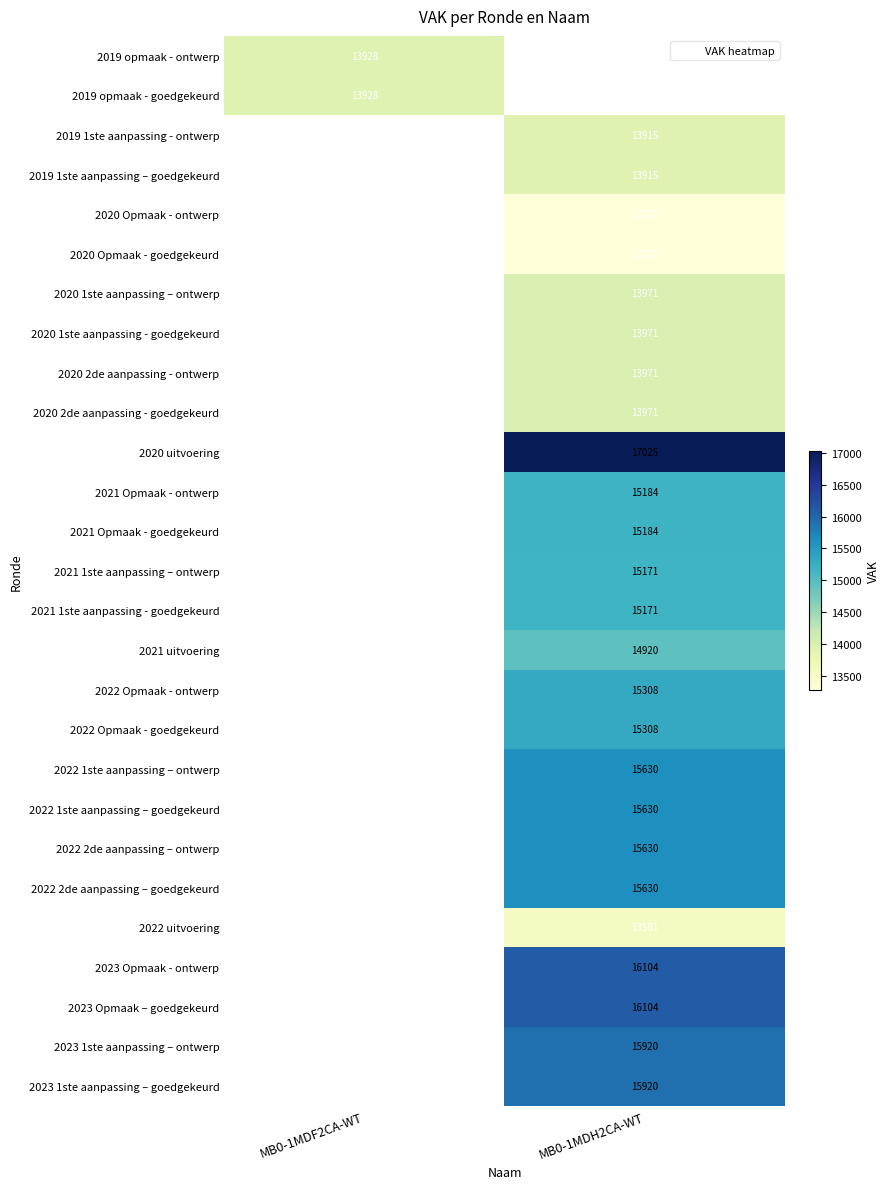

Which has a higher value, MB0-1MDH2CA-WT or MB0-1MDF2CA-WT?

MB0-1MDF2CA-WT